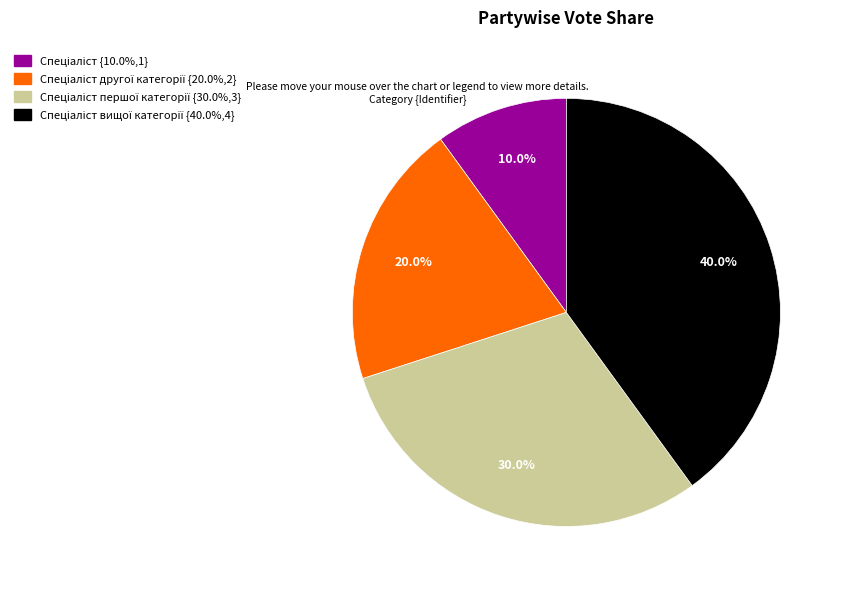

Count the number of slices in the pie.

4